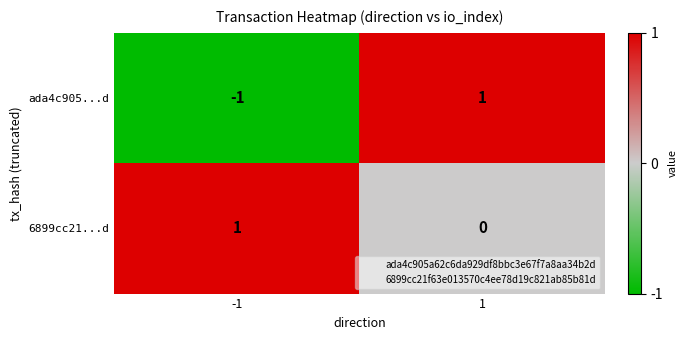

Rank the series at -1 from highest to lowest value.

6899cc21...d, ada4c905...d